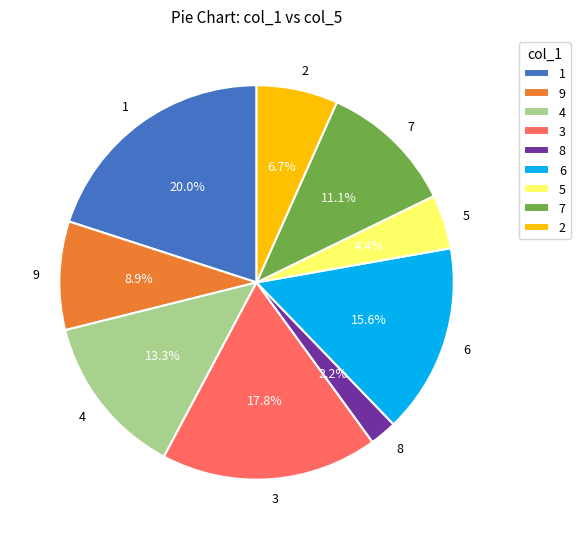

What portion of the pie excludes 2?

93.3%